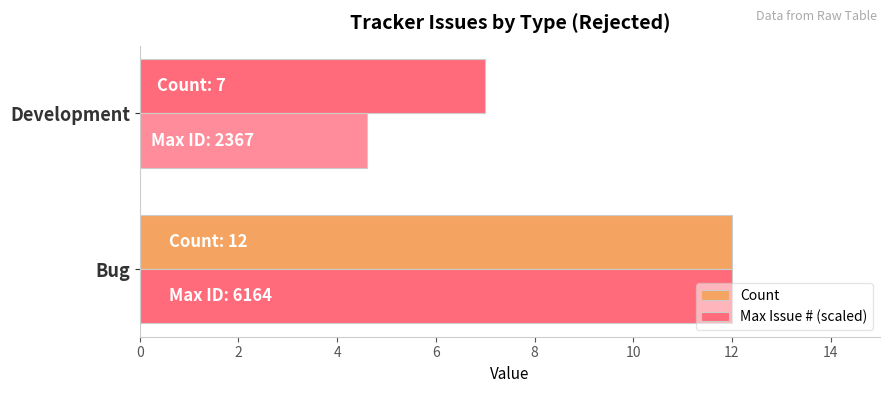

How many distinct data groups are displayed?

2